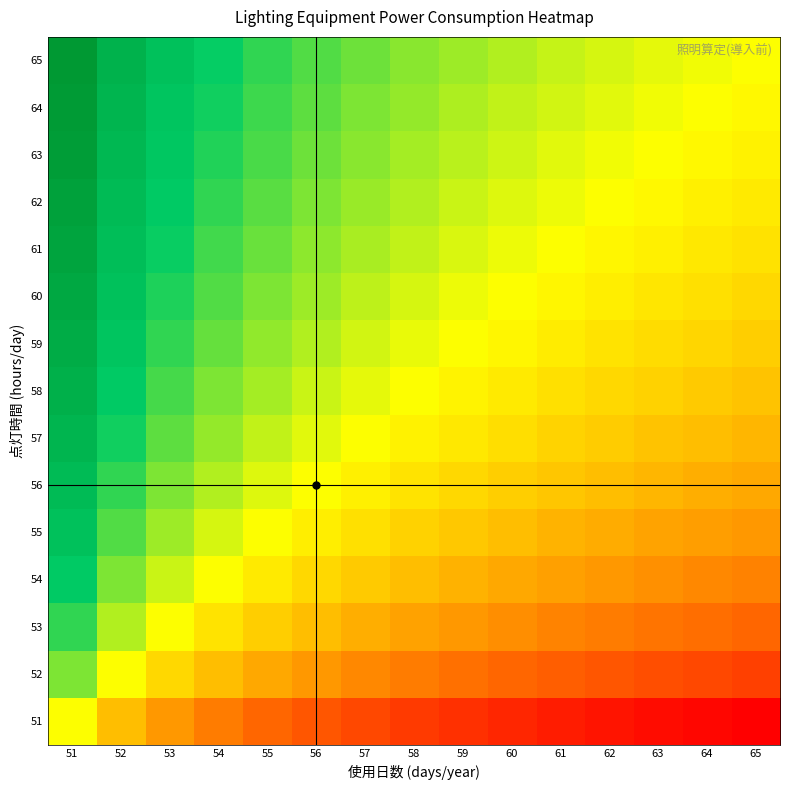

Reading left to right, list all the values displayed in this chart.

51: 51=0.0	52=-0.3	53=-0.4	54=-0.5	55=-0.6	56=-0.7	57=-0.7	58=-0.8	59=-0.8	60=-0.9	61=-0.9	62=-0.9	63=-0.9	64=-1.0	65=-1.0
52: 51=0.3	52=0.0	53=-0.1	54=-0.3	55=-0.3	56=-0.4	57=-0.5	58=-0.5	59=-0.6	60=-0.6	61=-0.6	62=-0.7	63=-0.7	64=-0.7	65=-0.7
53: 51=0.4	52=0.1	53=0.0	54=-0.1	55=-0.2	56=-0.3	57=-0.3	58=-0.4	59=-0.4	60=-0.4	61=-0.5	62=-0.5	63=-0.5	64=-0.6	65=-0.6
54: 51=0.5	52=0.3	53=0.1	54=0.0	55=-0.1	56=-0.1	57=-0.2	58=-0.3	59=-0.3	60=-0.3	61=-0.4	62=-0.4	63=-0.4	64=-0.5	65=-0.5
55: 51=0.6	52=0.3	53=0.2	54=0.1	55=0.0	56=-0.1	57=-0.1	58=-0.2	59=-0.2	60=-0.3	61=-0.3	62=-0.3	63=-0.4	64=-0.4	65=-0.4
56: 51=0.7	52=0.4	53=0.3	54=0.1	55=0.1	56=0.0	57=-0.1	58=-0.1	59=-0.1	60=-0.2	61=-0.2	62=-0.3	63=-0.3	64=-0.3	65=-0.3
57: 51=0.7	52=0.5	53=0.3	54=0.2	55=0.1	56=0.1	57=0.0	58=-0.0	59=-0.1	60=-0.1	61=-0.2	62=-0.2	63=-0.2	64=-0.3	65=-0.3
58: 51=0.8	52=0.5	53=0.4	54=0.3	55=0.2	56=0.1	57=0.0	58=0.0	59=-0.0	60=-0.1	61=-0.1	62=-0.1	63=-0.2	64=-0.2	65=-0.2
59: 51=0.8	52=0.6	53=0.4	54=0.3	55=0.2	56=0.1	57=0.1	58=0.0	59=0.0	60=-0.0	61=-0.1	62=-0.1	63=-0.1	64=-0.2	65=-0.2
60: 51=0.9	52=0.6	53=0.4	54=0.3	55=0.3	56=0.2	57=0.1	58=0.1	59=0.0	60=0.0	61=-0.0	62=-0.1	63=-0.1	64=-0.1	65=-0.1
61: 51=0.9	52=0.6	53=0.5	54=0.4	55=0.3	56=0.2	57=0.2	58=0.1	59=0.1	60=0.0	61=0.0	62=-0.0	63=-0.1	64=-0.1	65=-0.1
62: 51=0.9	52=0.7	53=0.5	54=0.4	55=0.3	56=0.3	57=0.2	58=0.1	59=0.1	60=0.1	61=0.0	62=0.0	63=-0.0	64=-0.1	65=-0.1
63: 51=0.9	52=0.7	53=0.5	54=0.4	55=0.4	56=0.3	57=0.2	58=0.2	59=0.1	60=0.1	61=0.1	62=0.0	63=0.0	64=-0.0	65=-0.1
64: 51=1.0	52=0.7	53=0.6	54=0.5	55=0.4	56=0.3	57=0.3	58=0.2	59=0.2	60=0.1	61=0.1	62=0.1	63=0.0	64=0.0	65=-0.0
65: 51=1.0	52=0.7	53=0.6	54=0.5	55=0.4	56=0.3	57=0.3	58=0.2	59=0.2	60=0.1	61=0.1	62=0.1	63=0.1	64=0.0	65=0.0